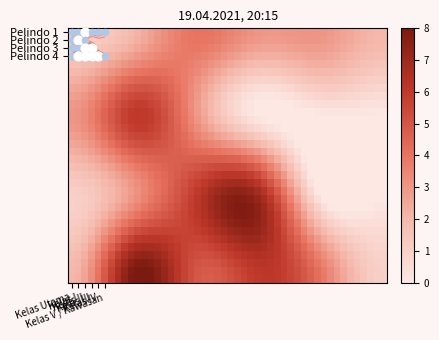

Which category has the lowest value across all series?

Kelas III